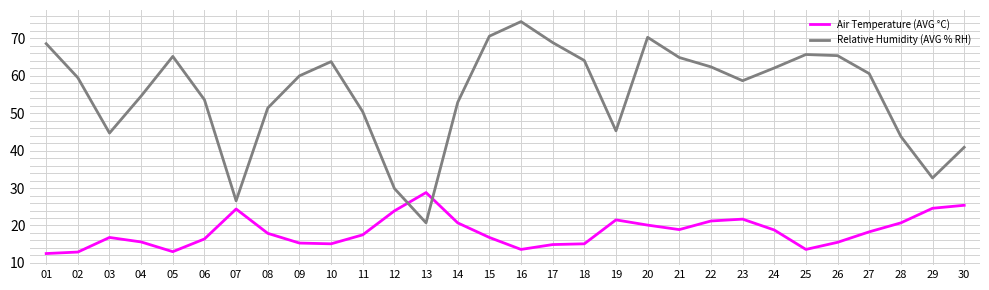

What is the sum of all Relative Humidity (AVG % RH) values?

1652.8